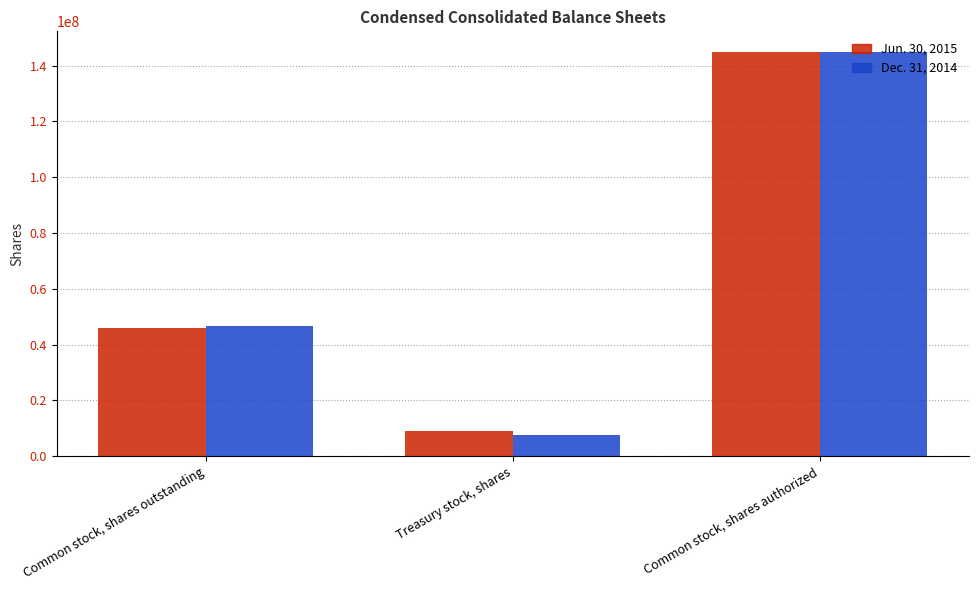

Is the value of Jun. 30, 2015 at Treasury stock, shares greater than the value of Dec. 31, 2014 at Common stock, shares authorized?

No